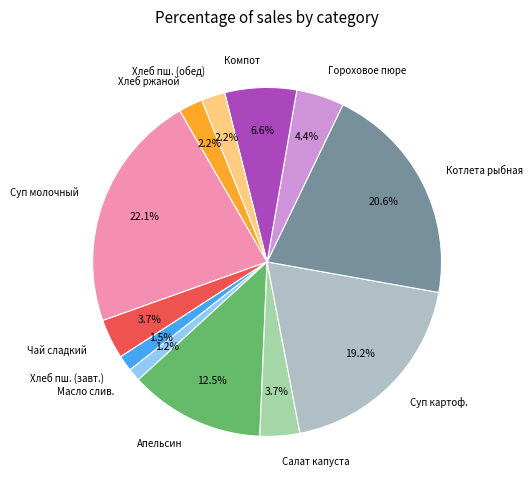

Which has a higher value, Чай сладкий or Котлета рыбная?

Котлета рыбная